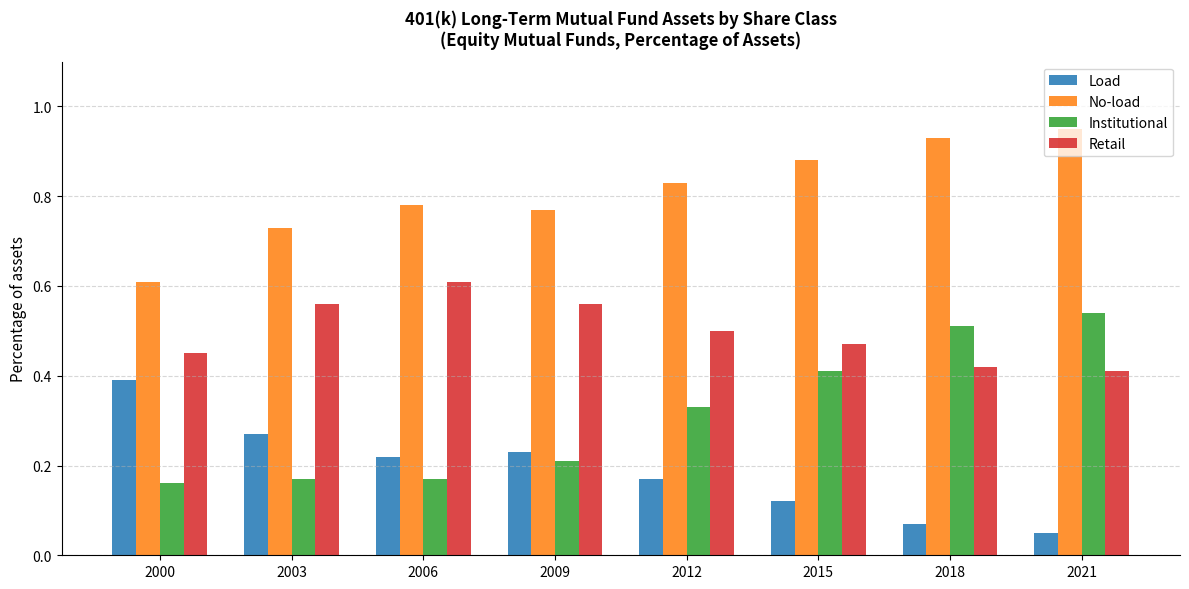

At which label is Retail closest to 0?

2021